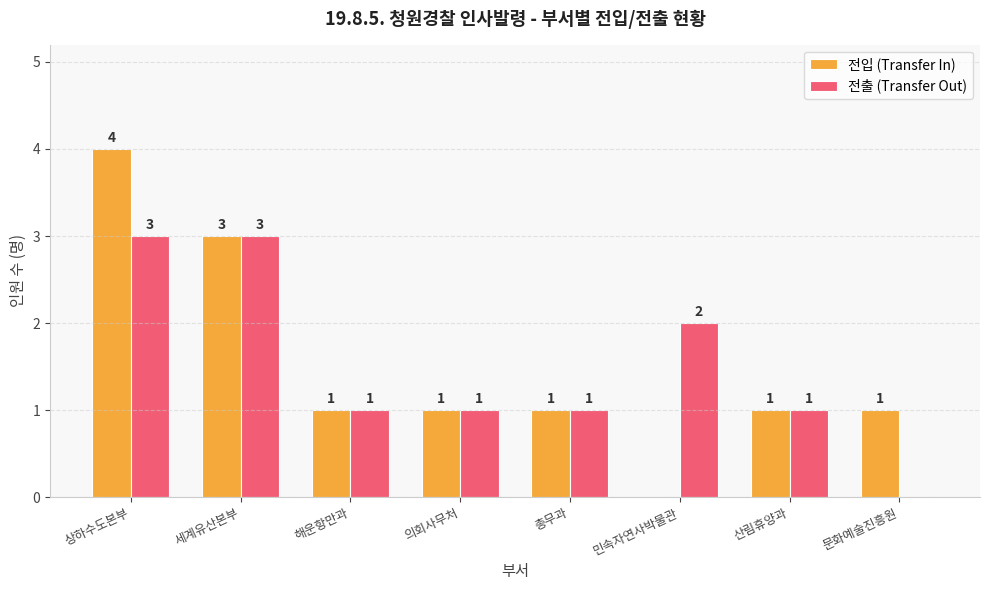

What is the average value of the 전출 (Transfer Out) series?

2